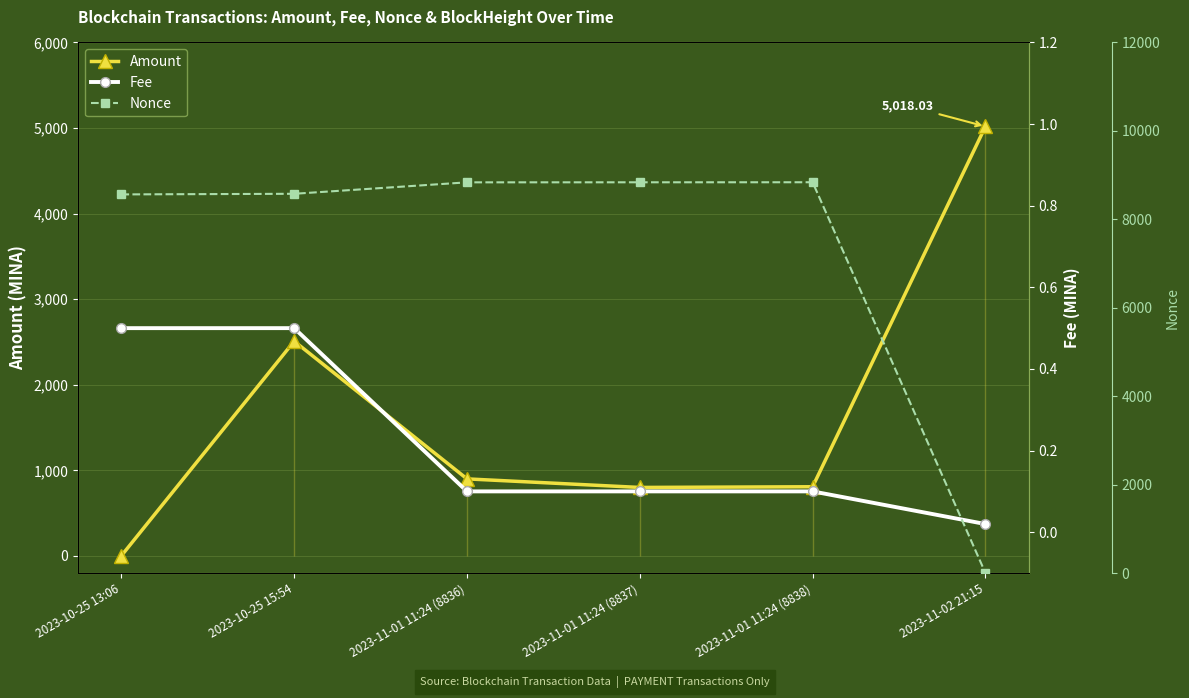

Reading left to right, list all the values displayed in this chart.

Amount: 2023-10-25 13:06=2.0	2023-10-25 15:54=2508.9	2023-11-01 11:24 (8836)=900.0	2023-11-01 11:24 (8837)=800.0	2023-11-01 11:24 (8838)=808.2	2023-11-02 21:15=5018.0
Fee: 2023-10-25 13:06=0.5	2023-10-25 15:54=0.5	2023-11-01 11:24 (8836)=0.1	2023-11-01 11:24 (8837)=0.1	2023-11-01 11:24 (8838)=0.1	2023-11-02 21:15=0.0
Nonce: 2023-10-25 13:06=8563.0	2023-10-25 15:54=8577.0	2023-11-01 11:24 (8836)=8836.0	2023-11-01 11:24 (8837)=8837.0	2023-11-01 11:24 (8838)=8838.0	2023-11-02 21:15=0.0